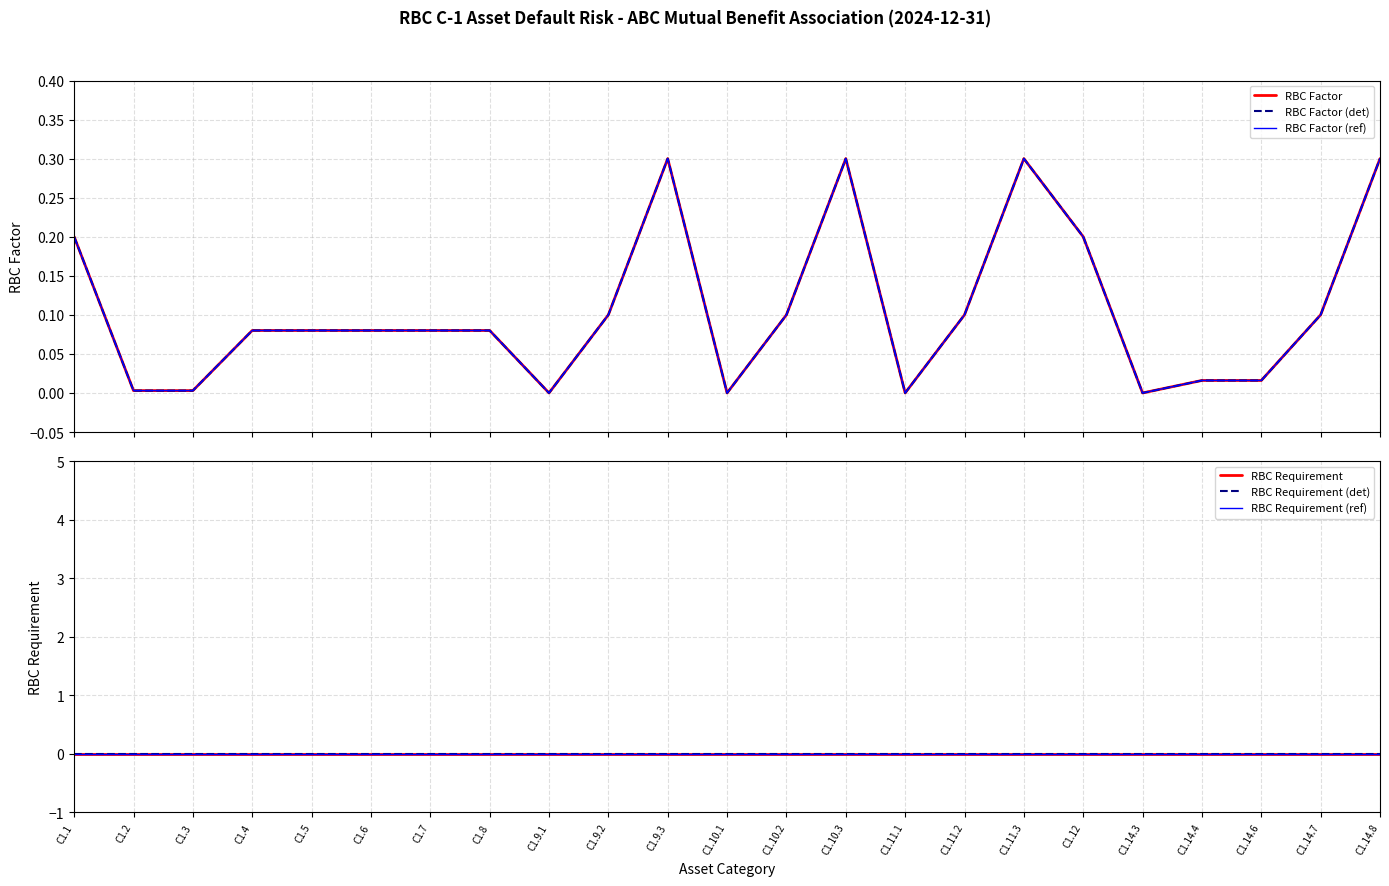

At which category does the chart reach its peak across all series?

C1.9.3